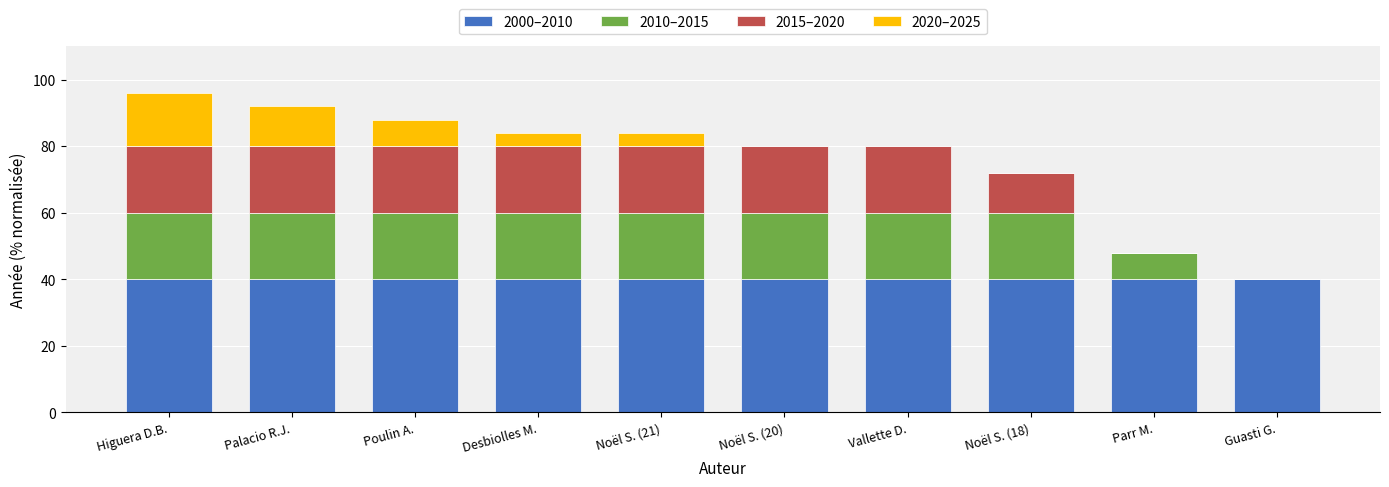

What is the sum of the 2000–2010 values at Higuera D.B. and Parr M.?

80